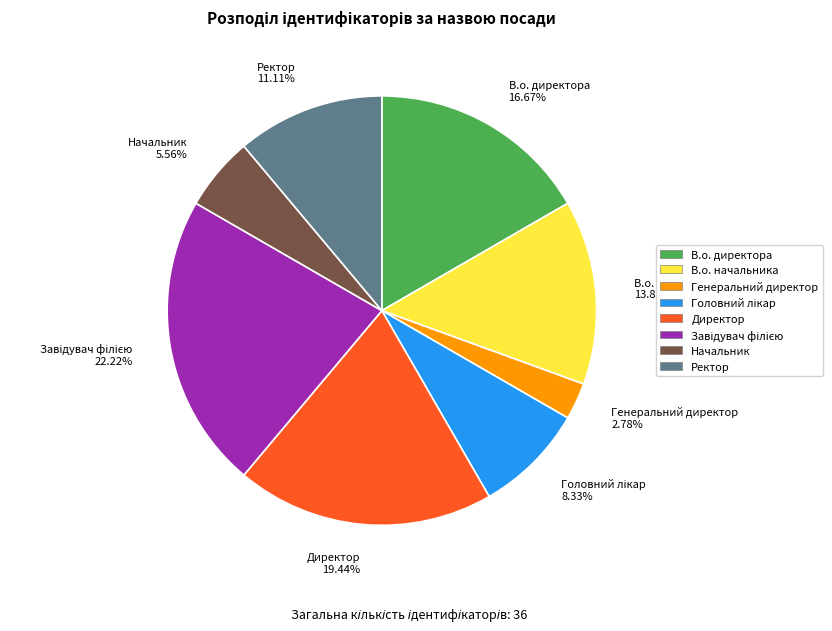

Which has a higher value, В.о. начальника or Ректор?

В.о. начальника